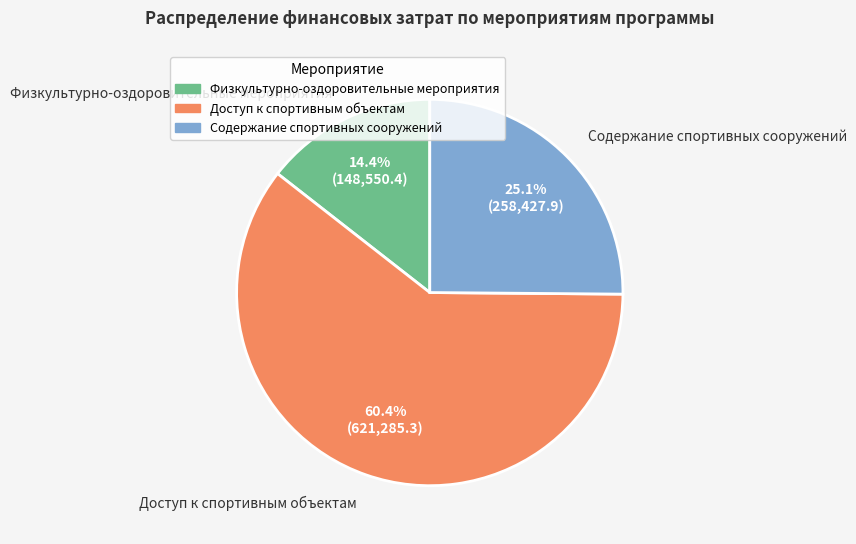

Does any single category account for the majority?

Yes